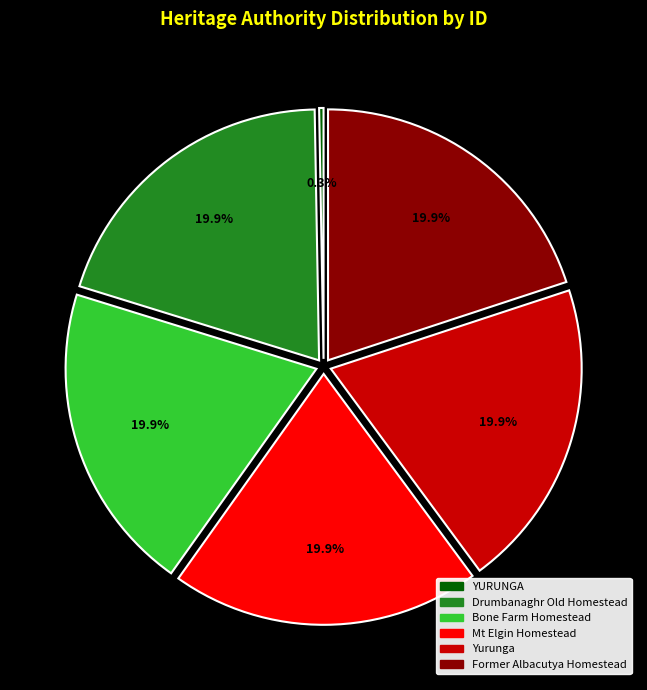

How much of the chart is everything except YURUNGA?

99.7%